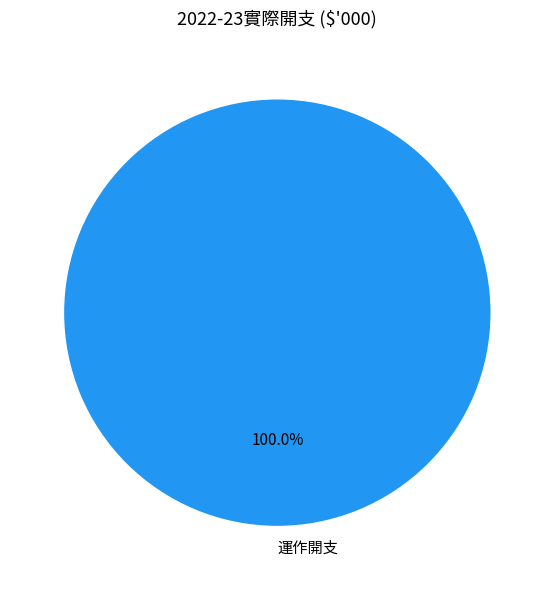

Rank the categories by value from lowest to highest.

運作開支